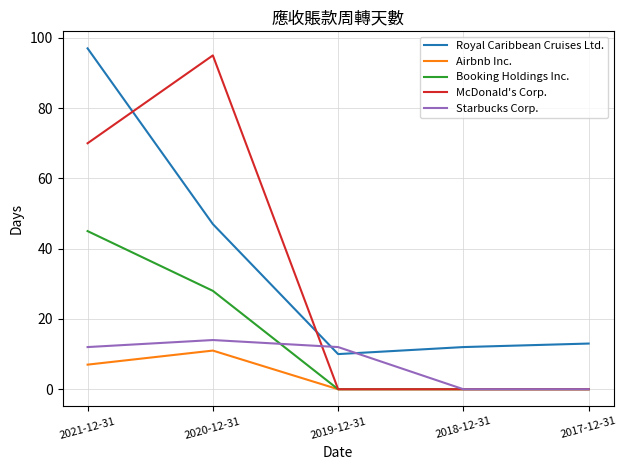

Is it true that Starbucks Corp. equals 6 at 2017-12-31?

False